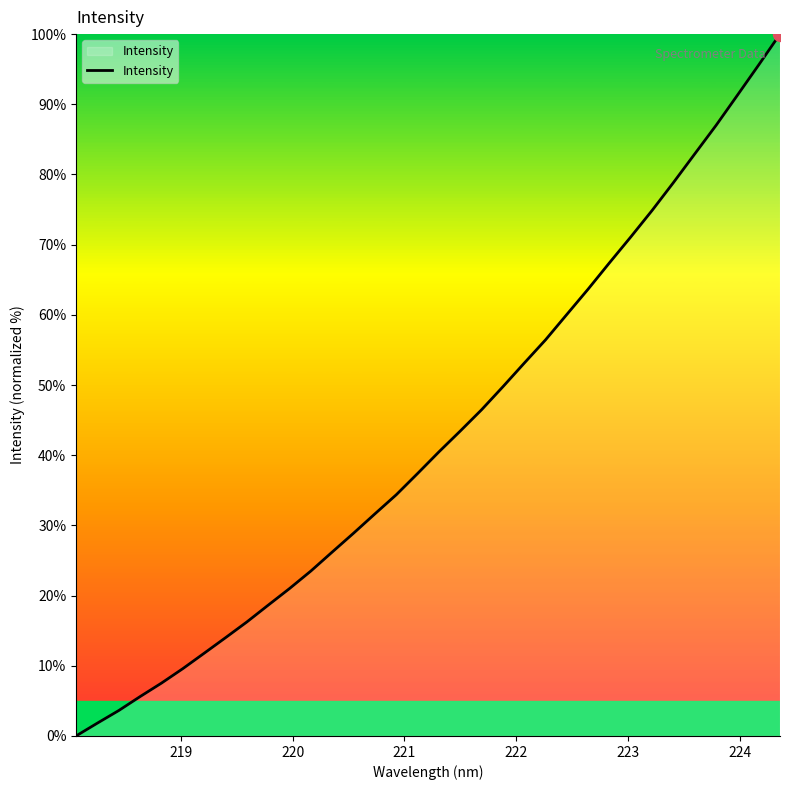

What is the difference between the maximum and minimum values?

100.0